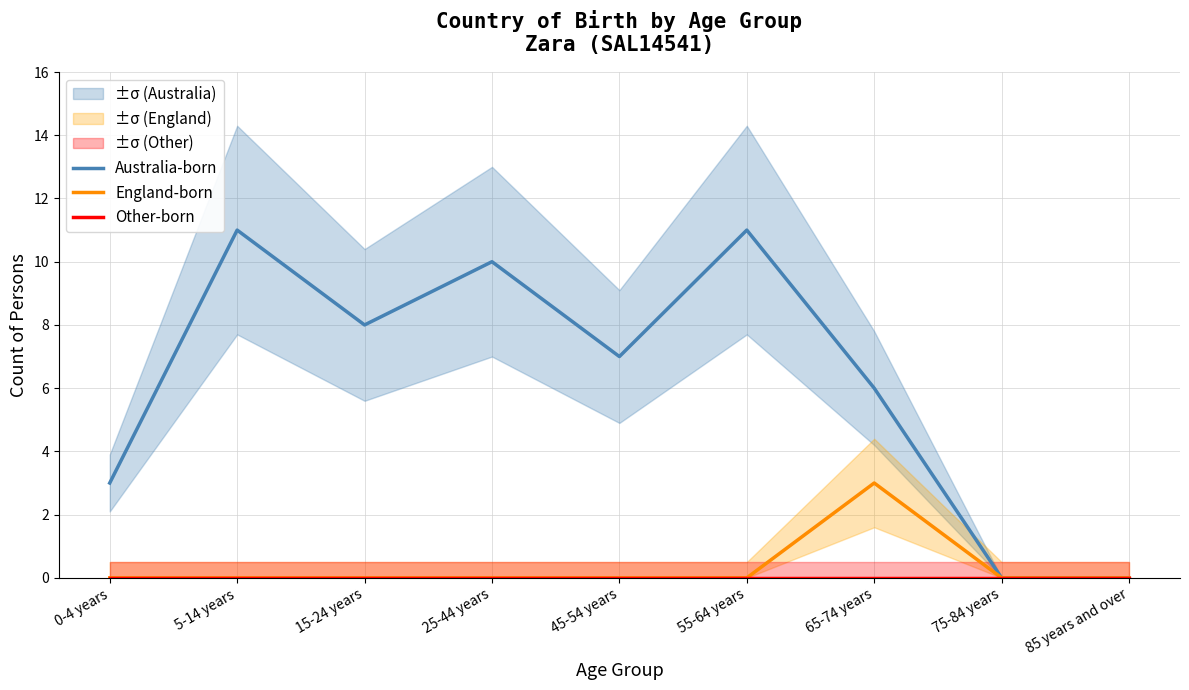

Reading left to right, list all the values displayed in this chart.

Australia-born: 0-4 years=3	5-14 years=11	15-24 years=8	25-44 years=10	45-54 years=7	55-64 years=11	65-74 years=6	75-84 years=0	85 years and over=0
England-born: 0-4 years=0	5-14 years=0	15-24 years=0	25-44 years=0	45-54 years=0	55-64 years=0	65-74 years=3	75-84 years=0	85 years and over=0
Other-born: 0-4 years=0	5-14 years=0	15-24 years=0	25-44 years=0	45-54 years=0	55-64 years=0	65-74 years=0	75-84 years=0	85 years and over=0